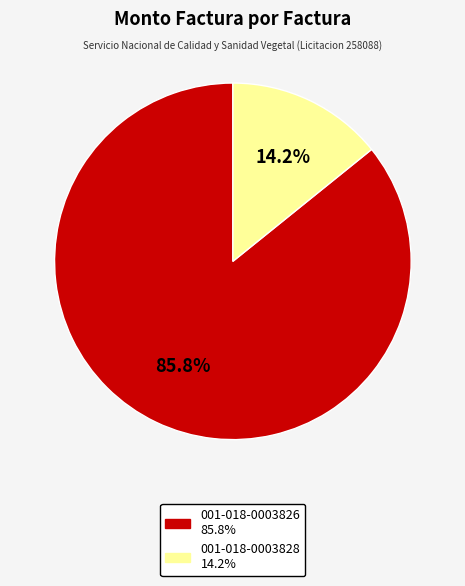

Combined, what portion of the pie is 001-018-0003826 and 001-018-0003828?

100.0%